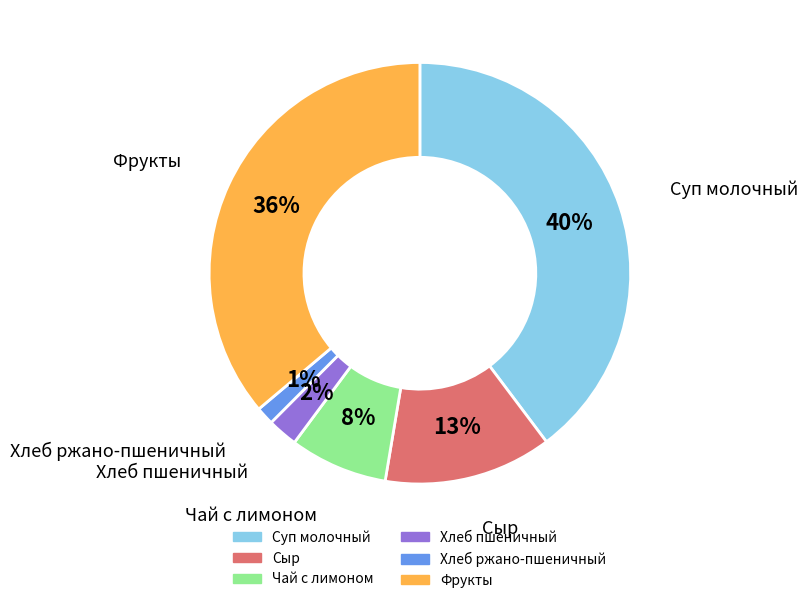

Does any single category account for the majority?

No